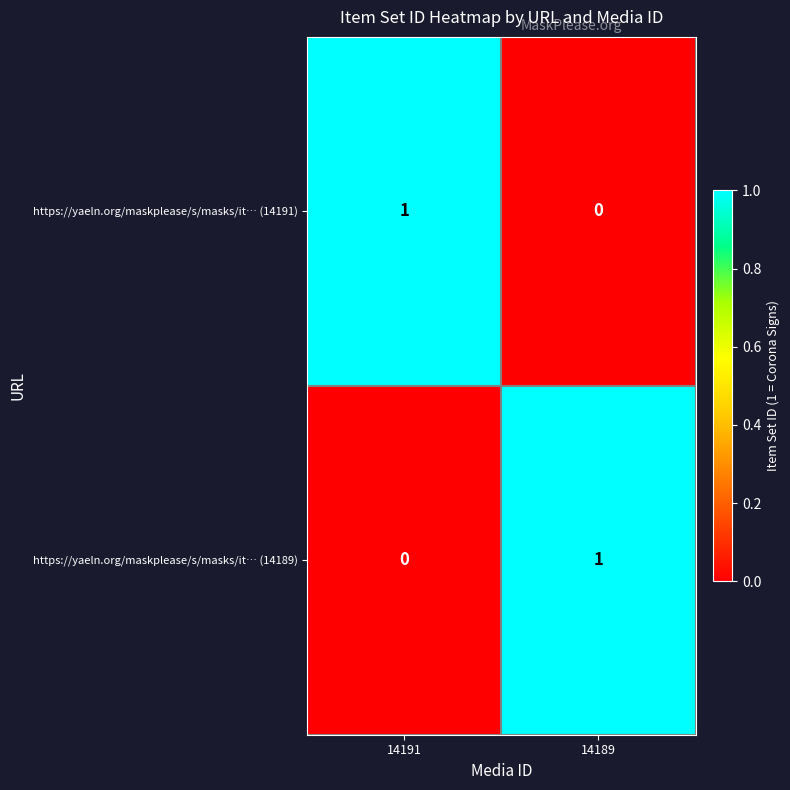

Is the value of https://yaeln.org/maskplease/s/masks/it… (14189) at 14189 greater than the value of https://yaeln.org/maskplease/s/masks/it… (14191) at 14189?

Yes